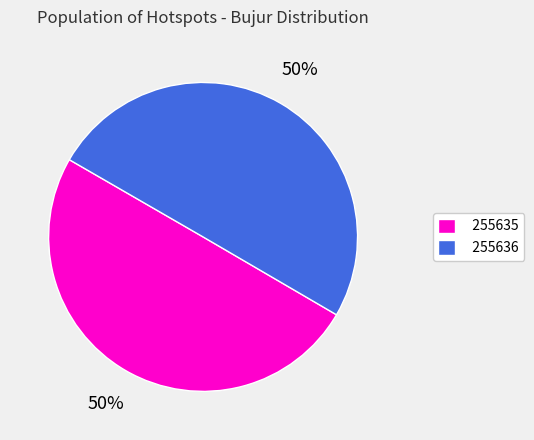

Approximately how many times larger is the value at 255636 compared to 255635?

1.0